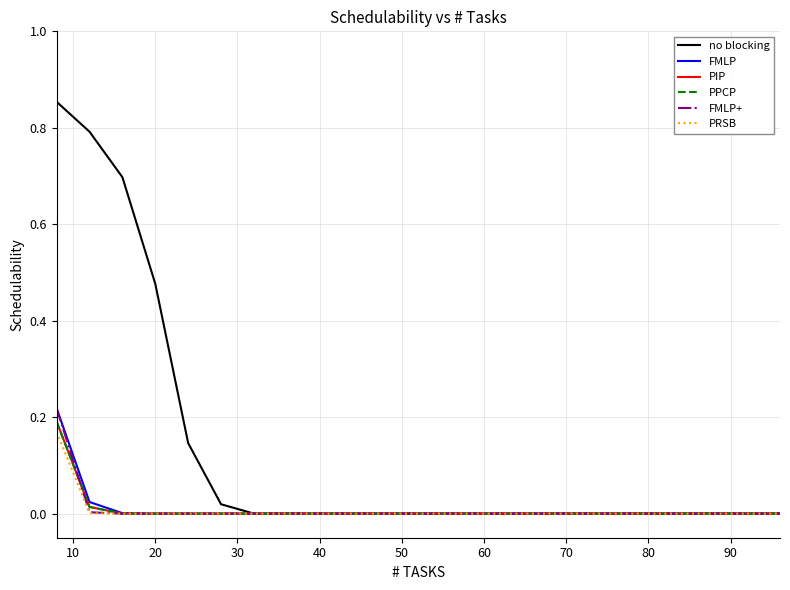

Is this an area chart (filled region under the line)?

No